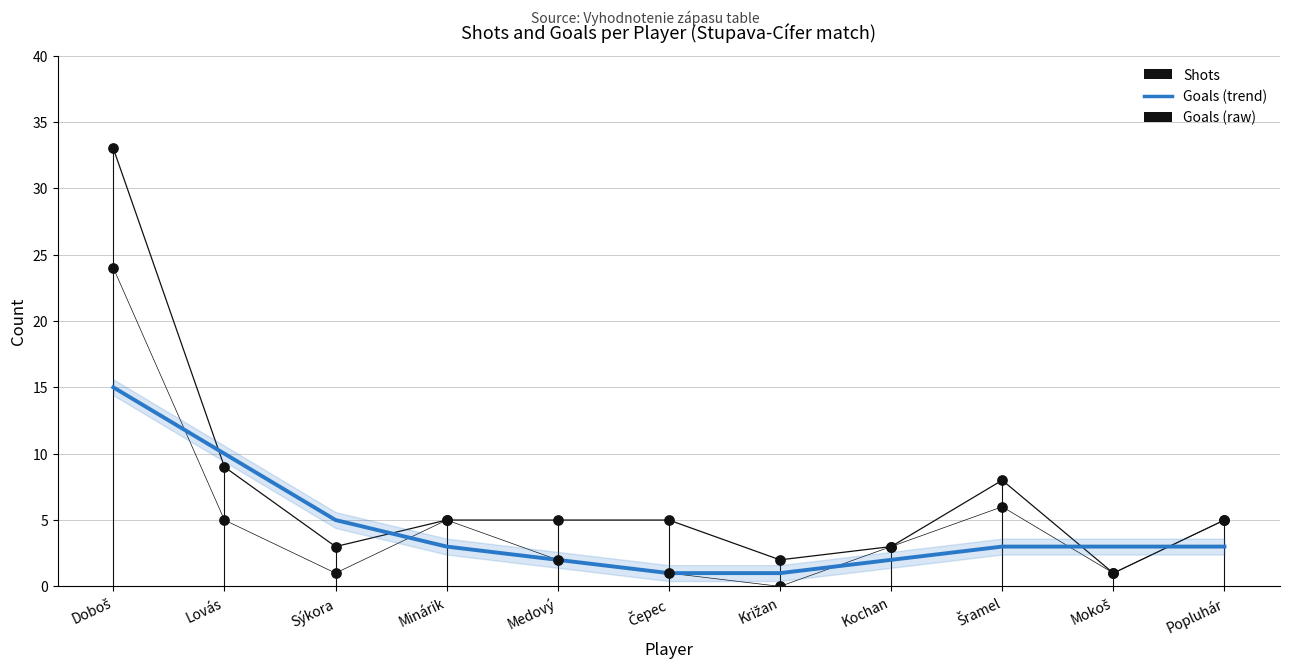

Which series has the largest total across all categories?

Shots